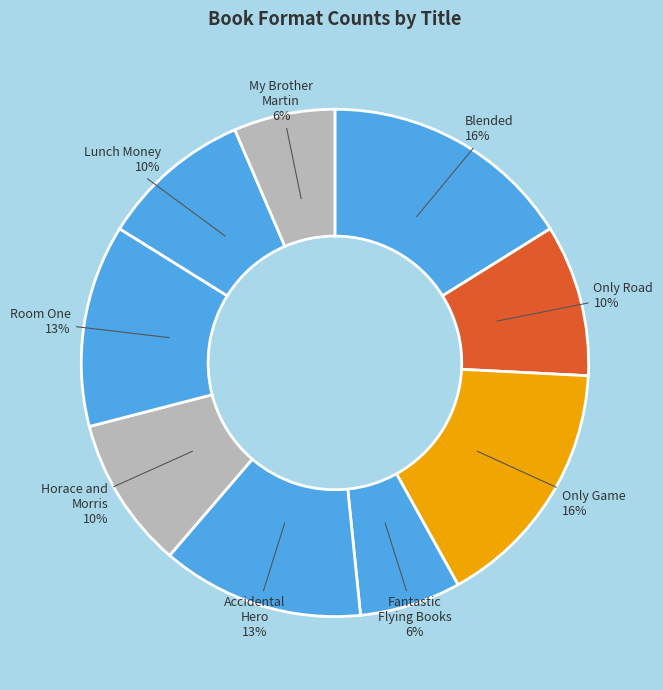

Which slice is the smallest?

Fantastic Flying Books